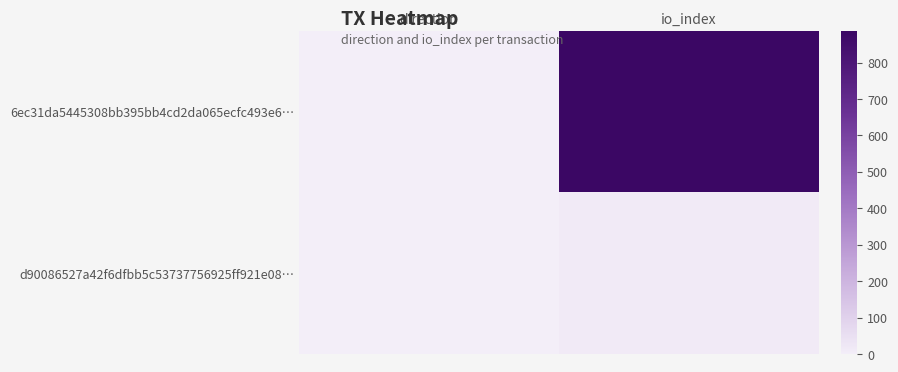

Reading left to right, list all the values displayed in this chart.

6ec31da5445308bb395bb4cd2da065ecfc493e6…: direction=-1	io_index=887
d90086527a42f6dfbb5c53737756925ff921e08…: direction=1	io_index=10